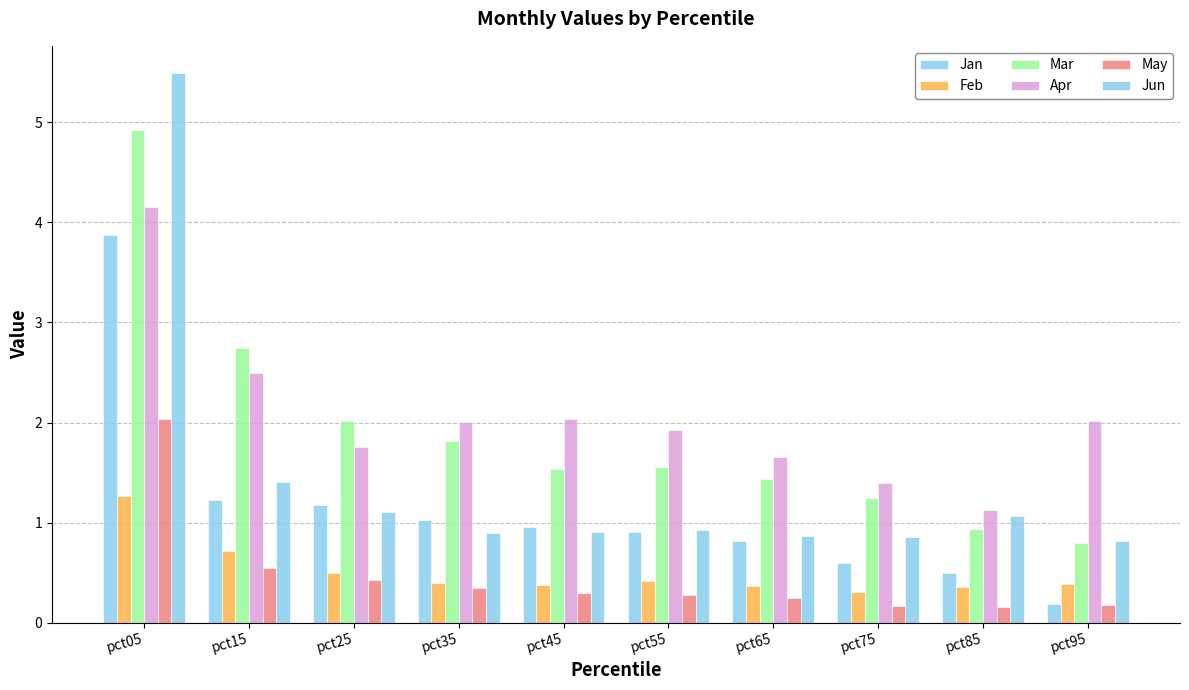

Count the number of data series in this chart.

6